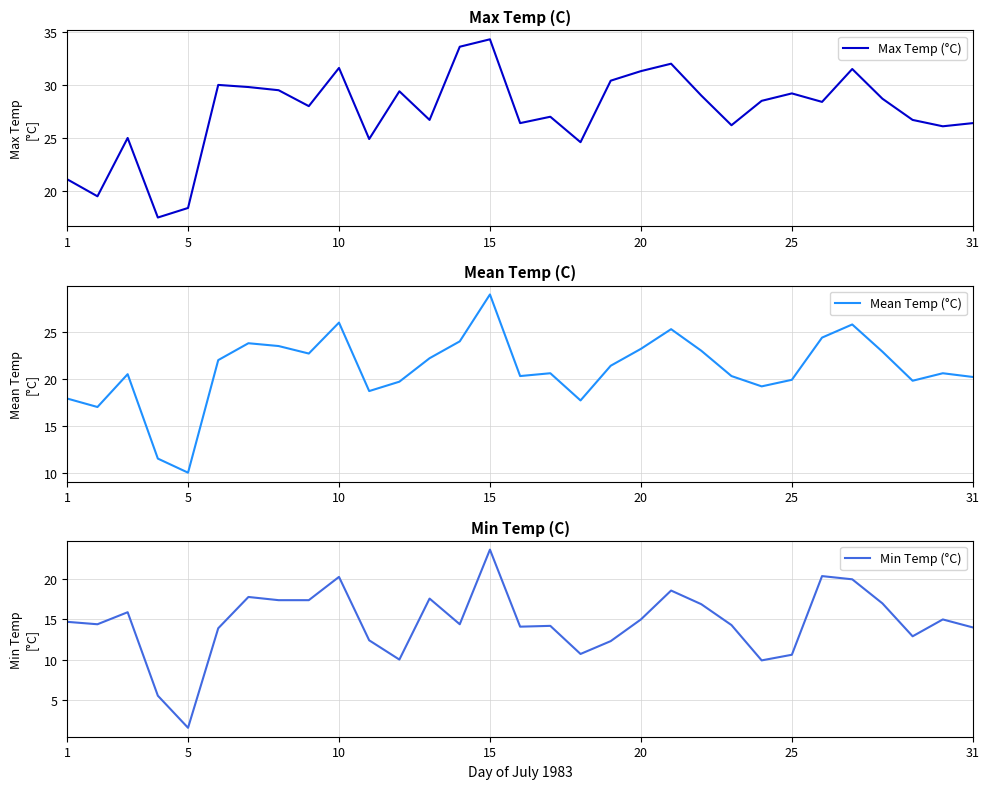

True or false: Mean Temp (°C) has a value of 7.2 at 25.

False